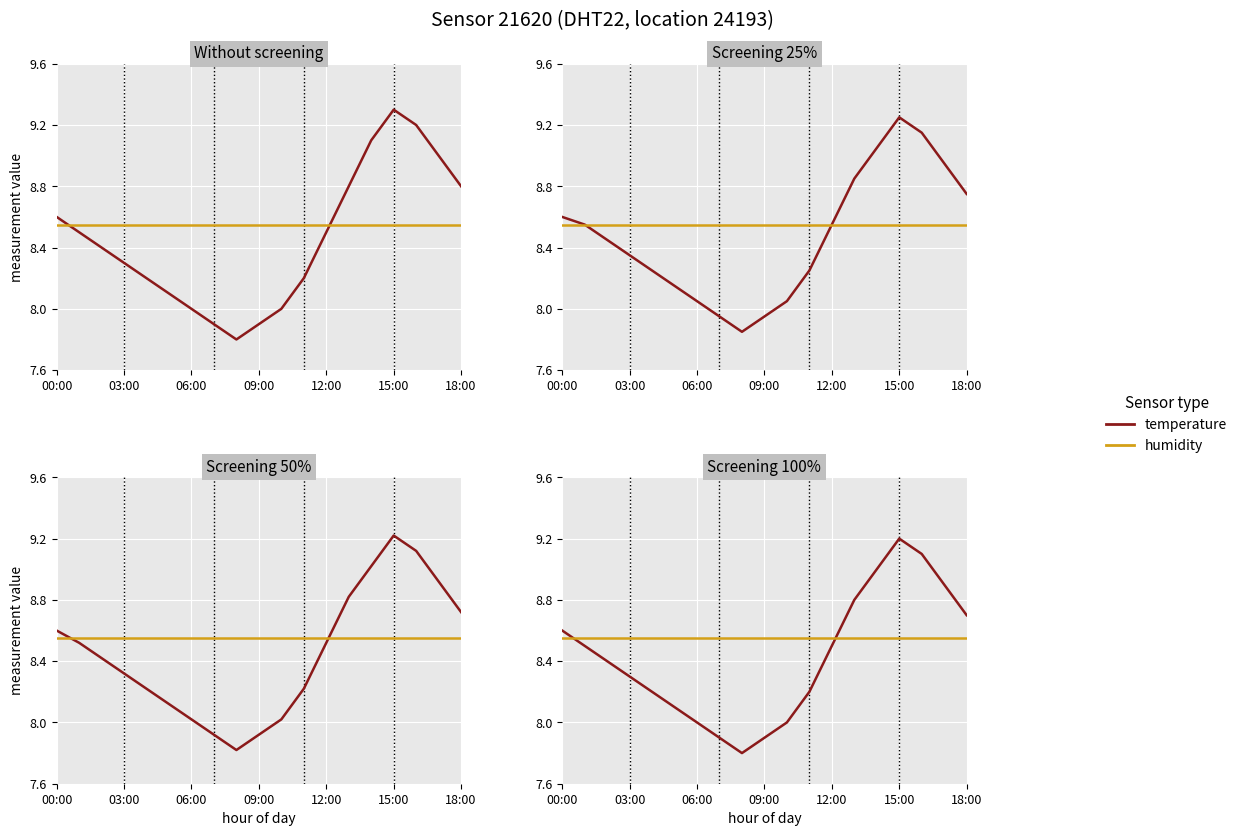

Which has a higher value, 03:00 or 13?

13